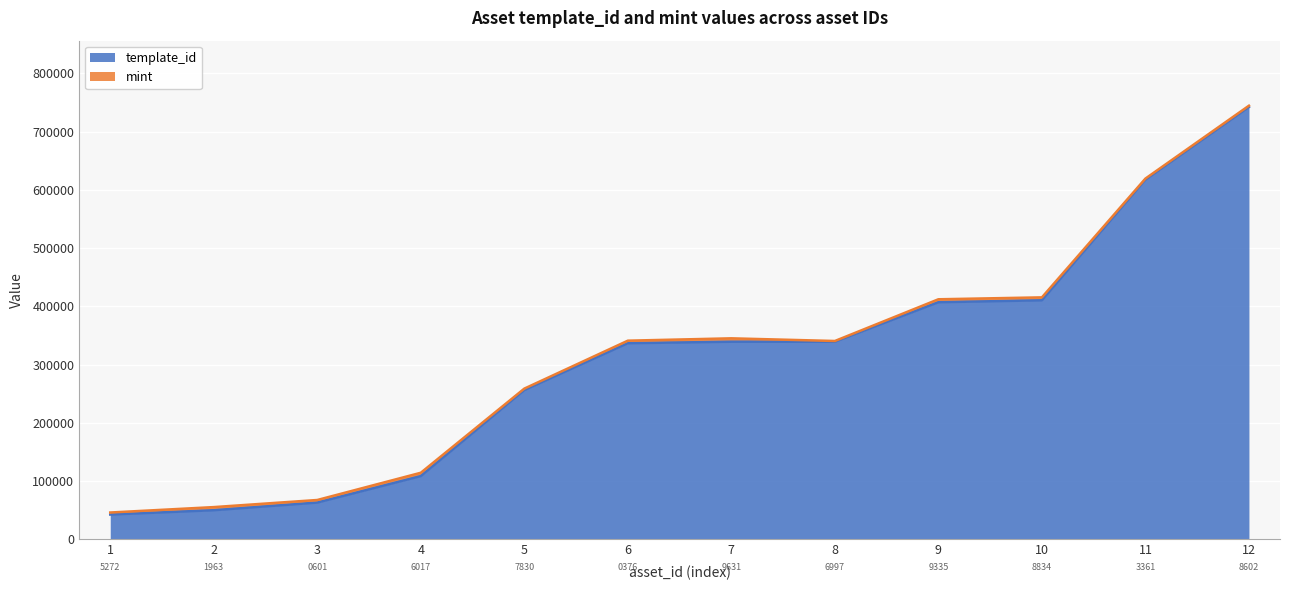

How many data points are above 339228?

5